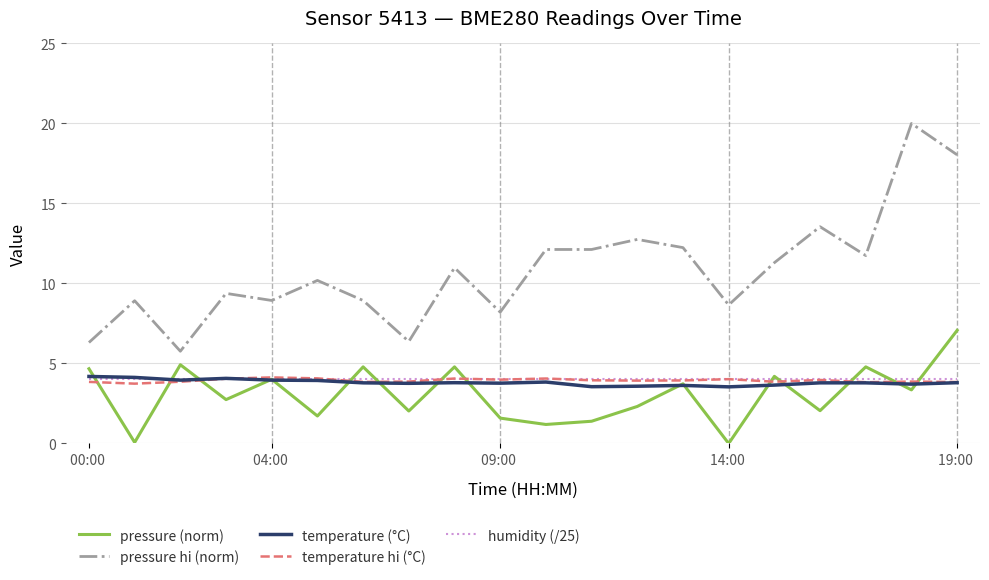

What is the maximum value for humidity (/25)?

4.0